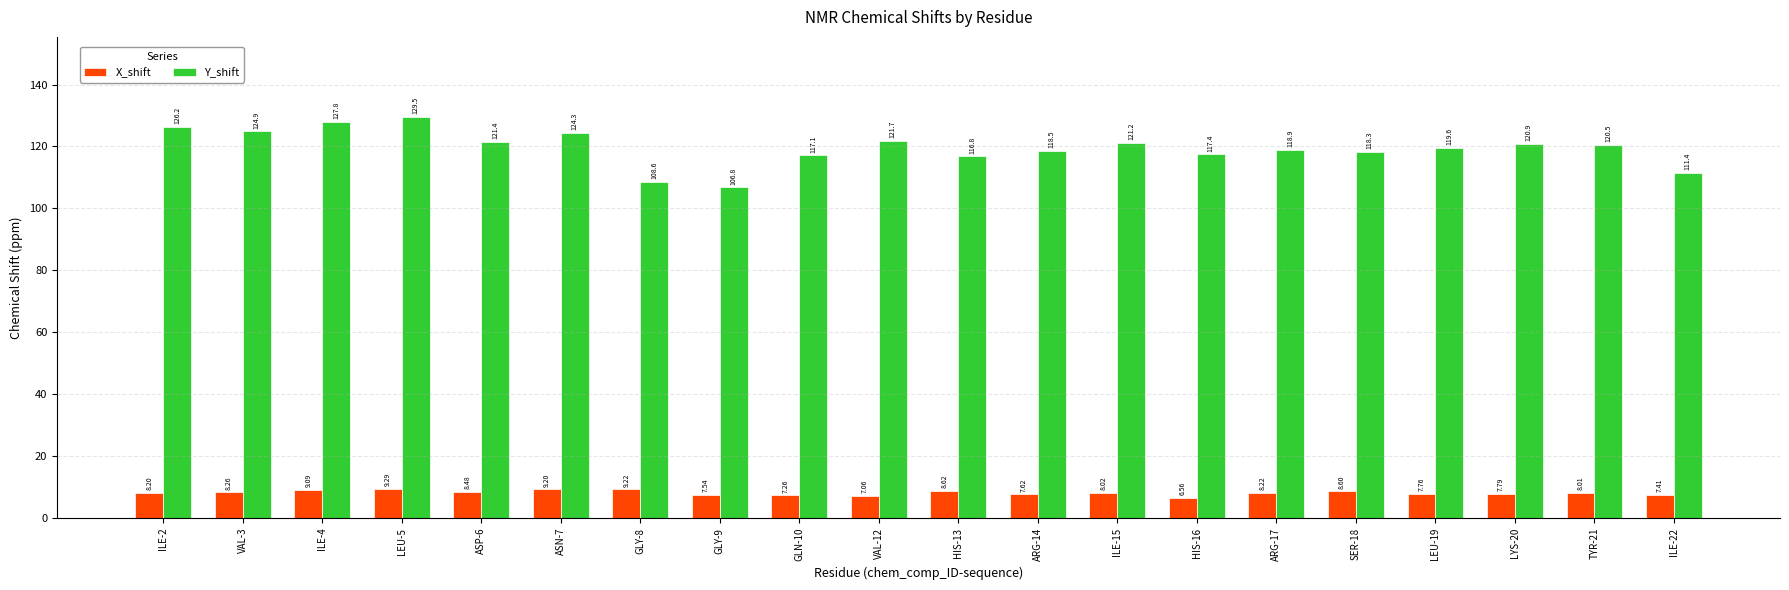

At which category does the chart reach its peak across all series?

LEU-5